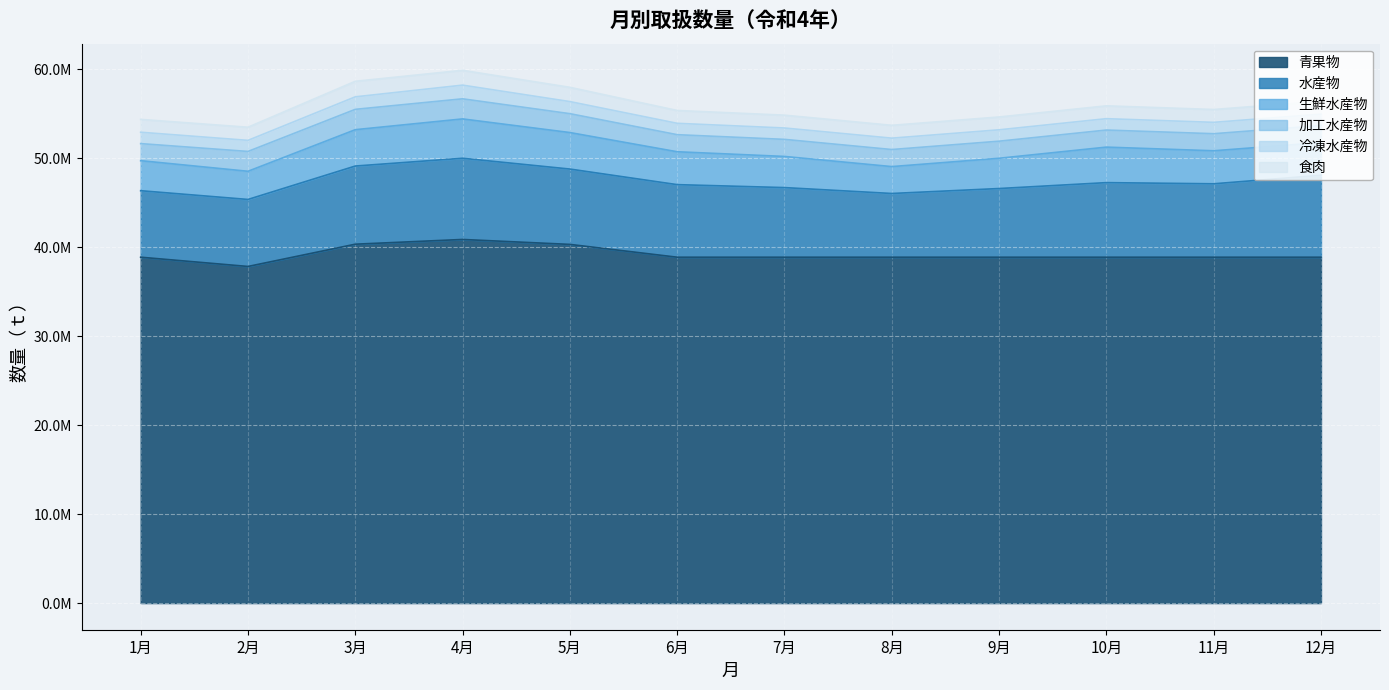

What is the sum of the 加工水産物 values at 6月 and 2月?

4149610